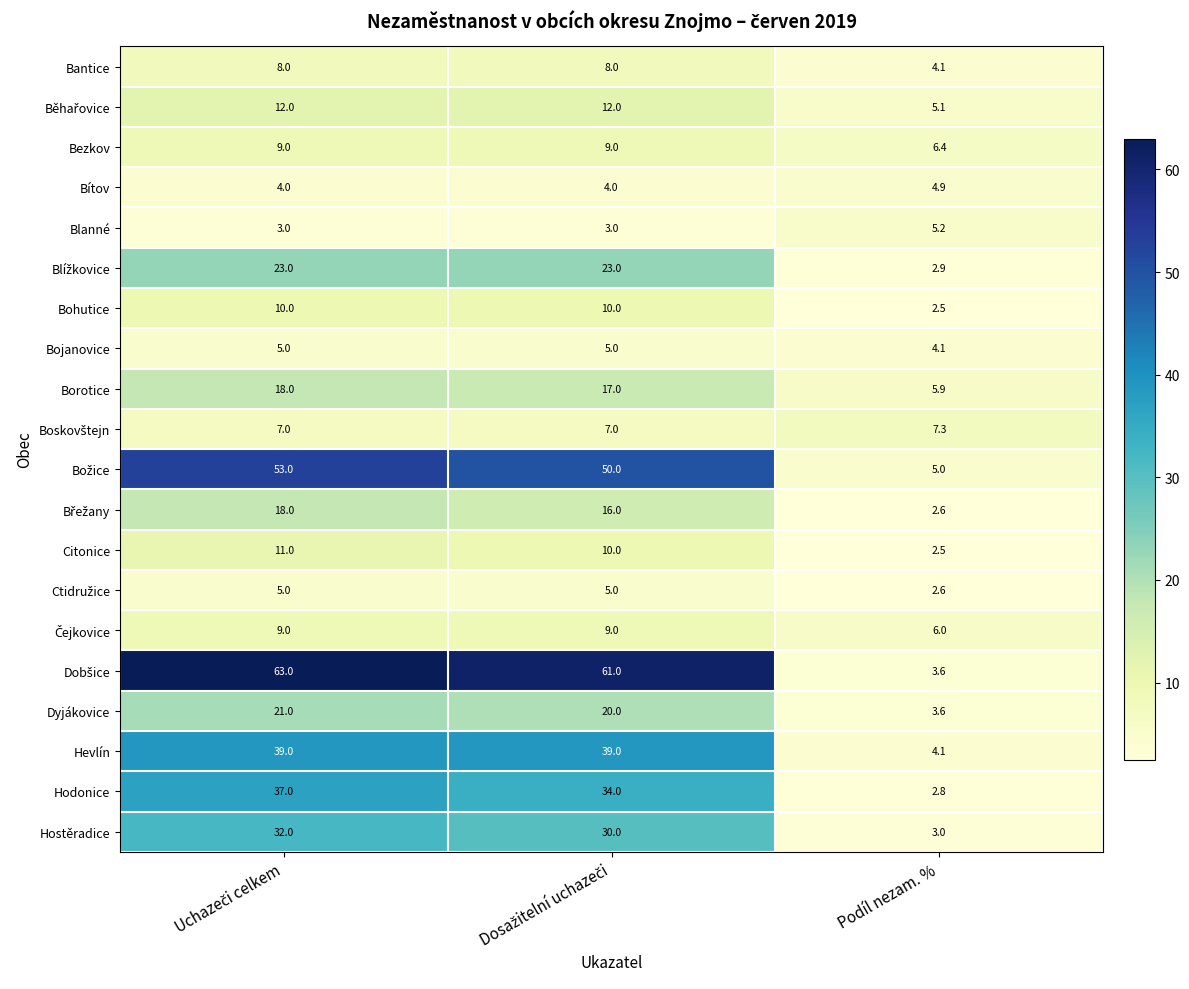

What is the approximate value of Blanné at Podíl nezam. %?

5.2